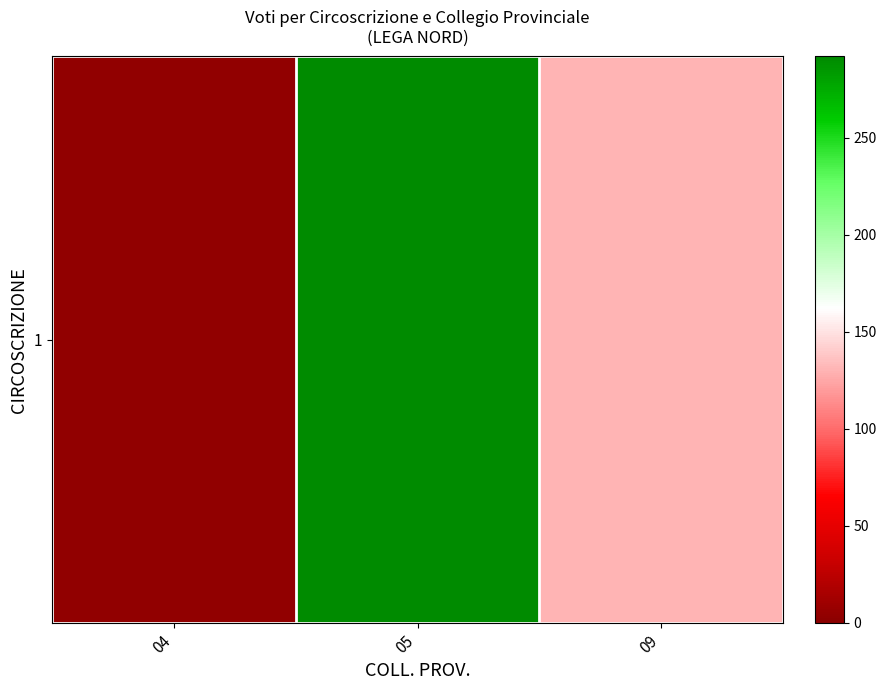

How many distinct data groups are displayed?

1